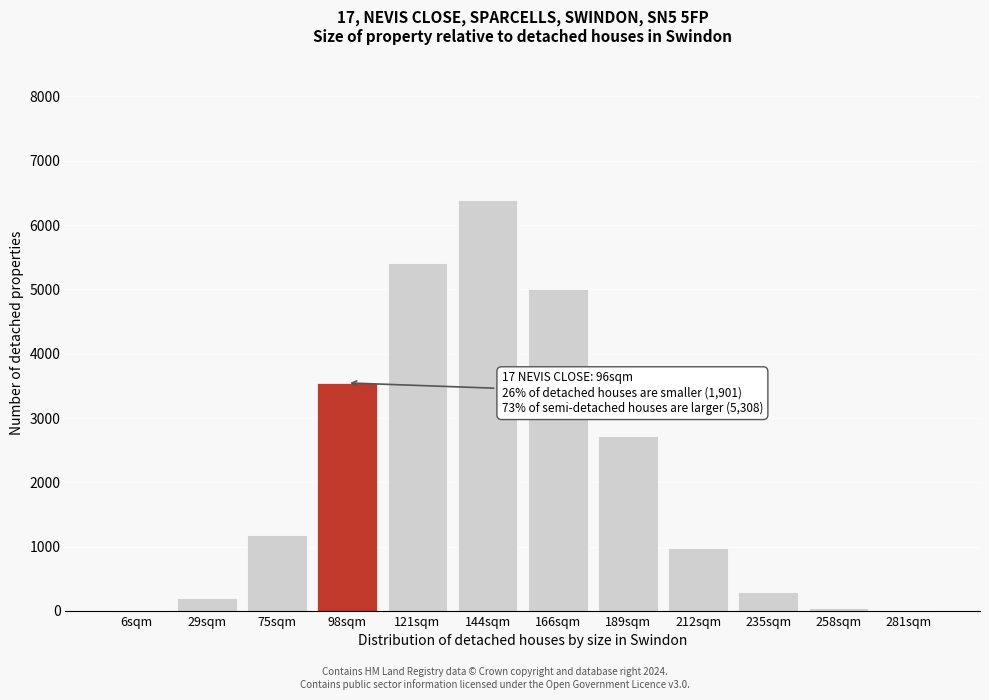

The value at 189sqm is 4250. True or false?

False